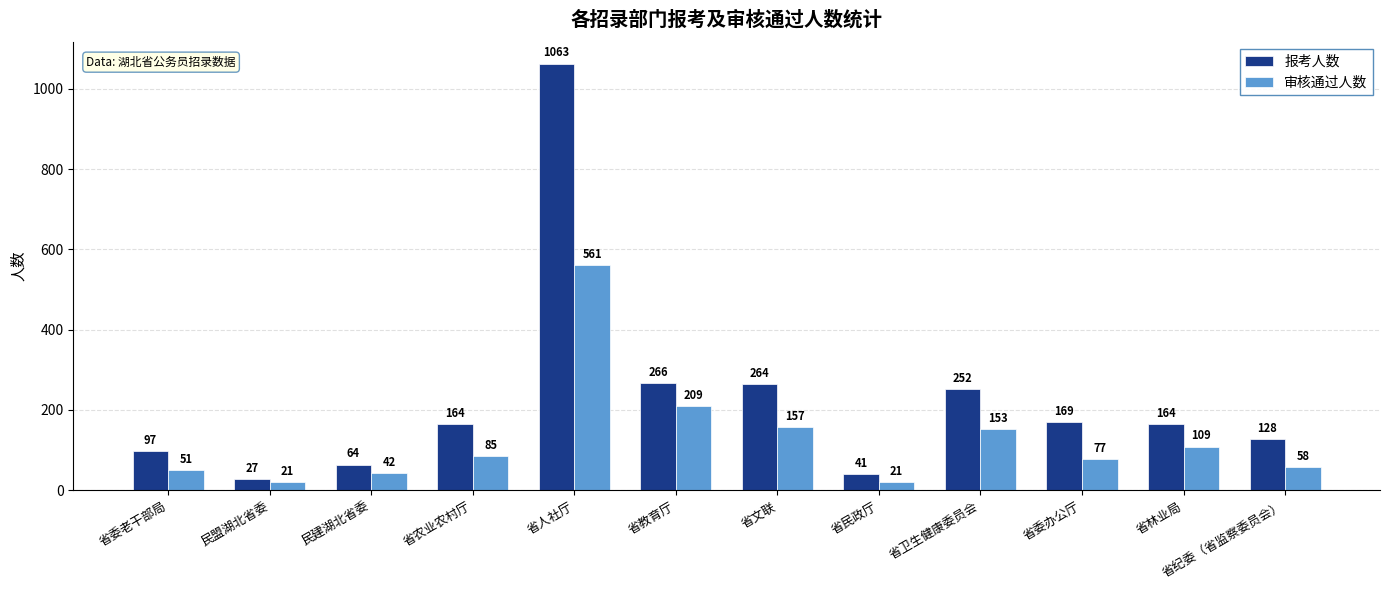

Reading left to right, what are all the values shown in this chart?

报考人数: 省委老干部局=97	民盟湖北省委=27	民建湖北省委=64	省农业农村厅=164	省人社厅=1063	省教育厅=266	省文联=264	省民政厅=41	省卫生健康委员会=252	省委办公厅=169	省林业局=164	省纪委（省监察委员会）=128
审核通过人数: 省委老干部局=51	民盟湖北省委=21	民建湖北省委=42	省农业农村厅=85	省人社厅=561	省教育厅=209	省文联=157	省民政厅=21	省卫生健康委员会=153	省委办公厅=77	省林业局=109	省纪委（省监察委员会）=58